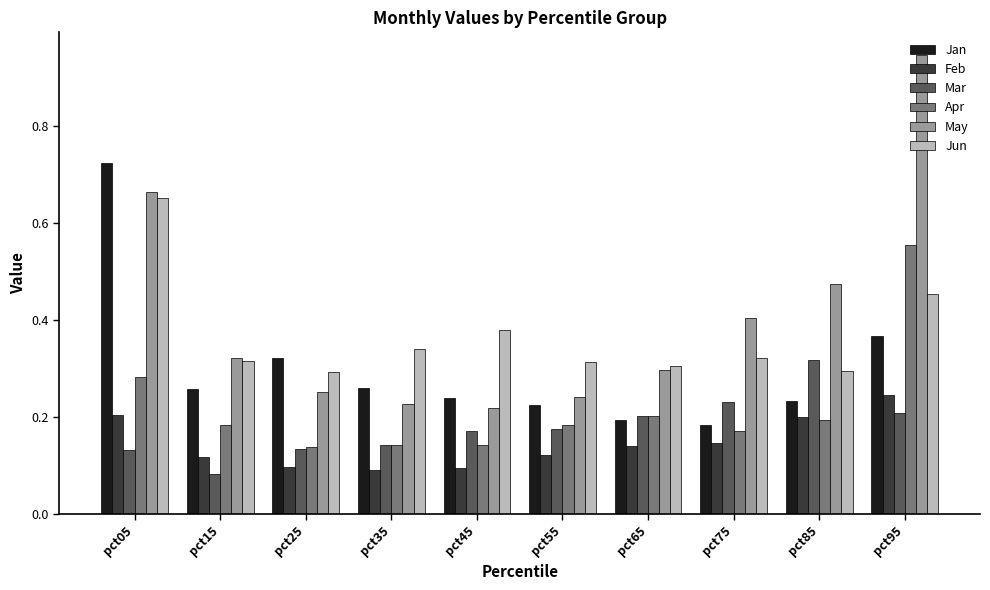

How many bars are there in each group?

6